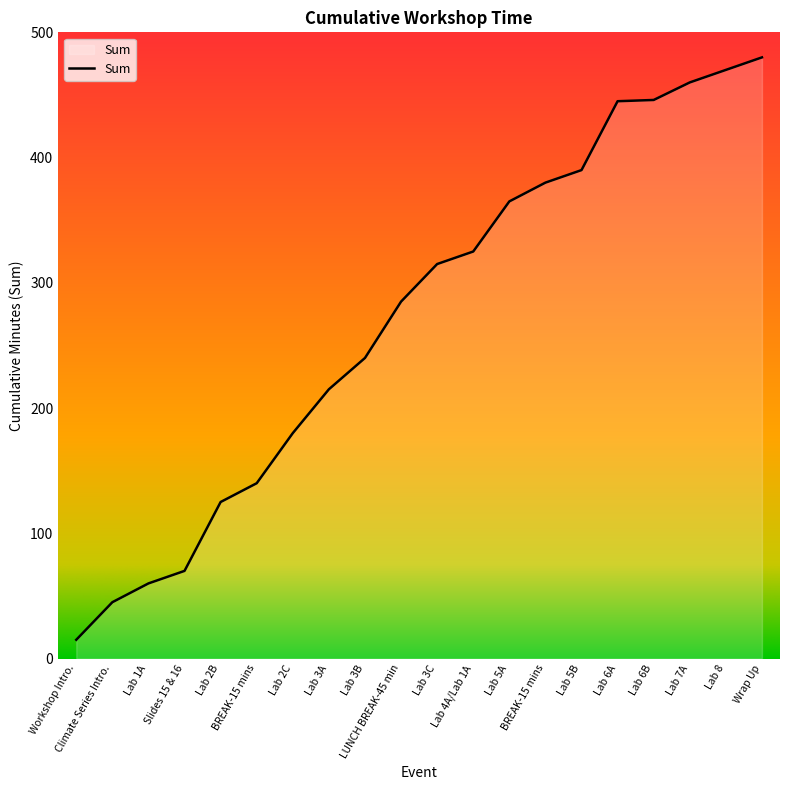

Does the chart have visible grid lines?

No